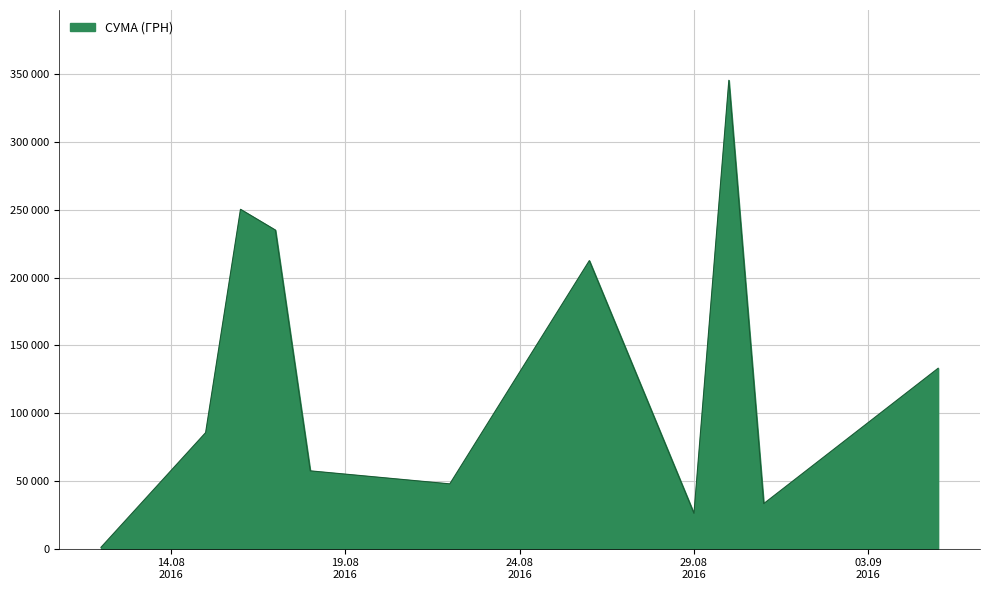

Does the chart display data point markers on the line(s)?

No